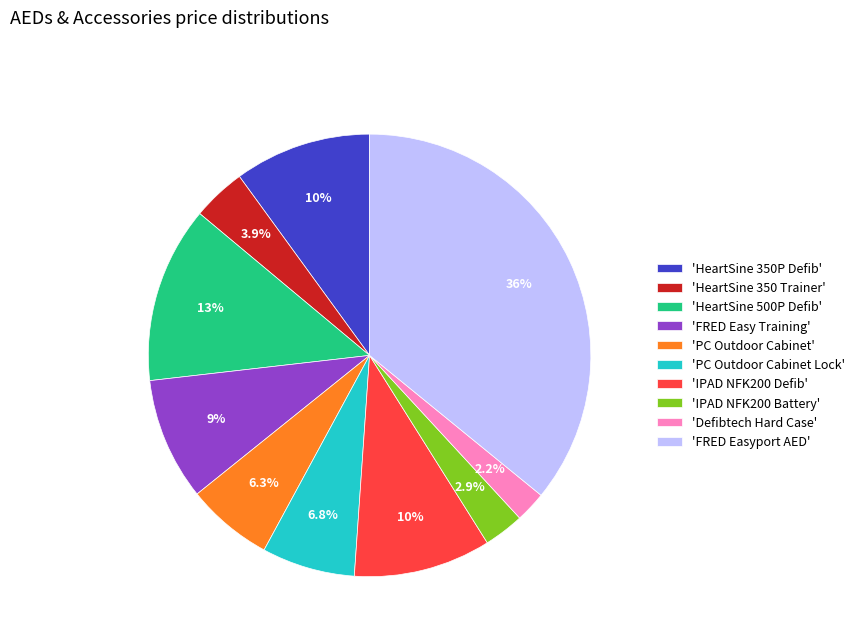

Is there a majority slice in this chart?

No